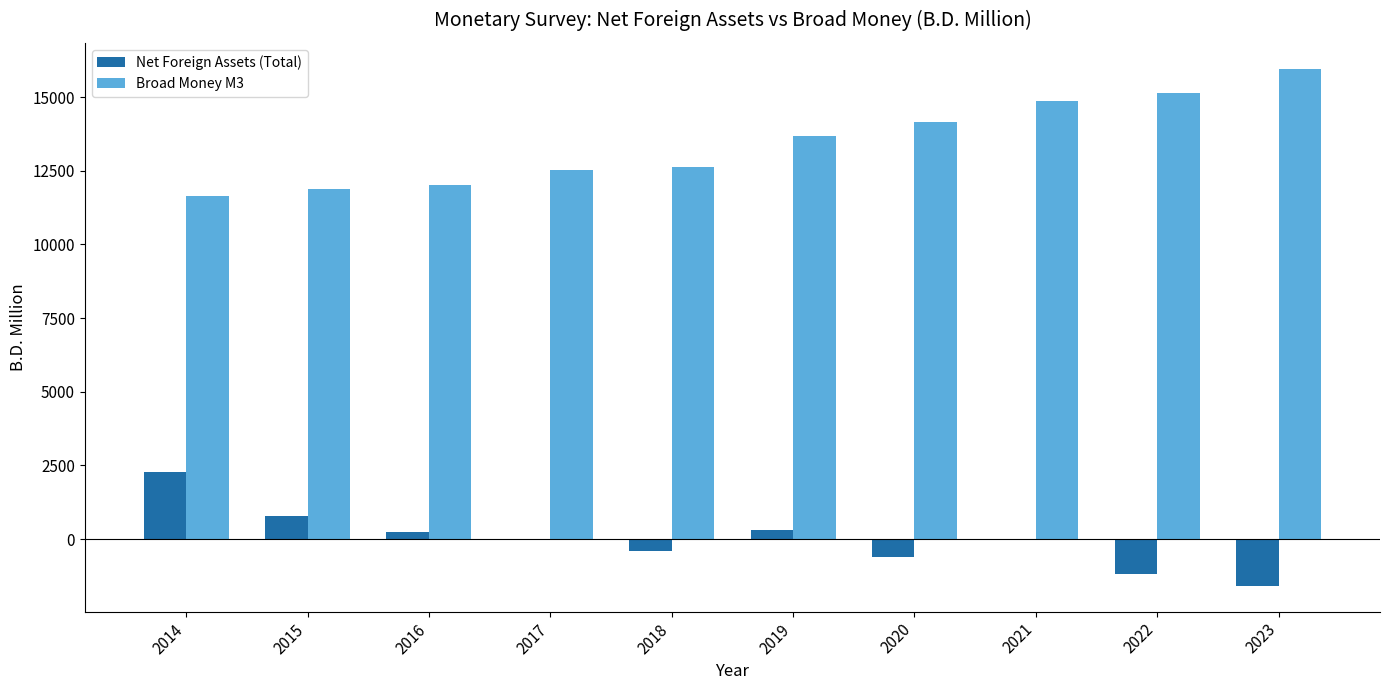

What is the total value across all series at 2021?

14861.4